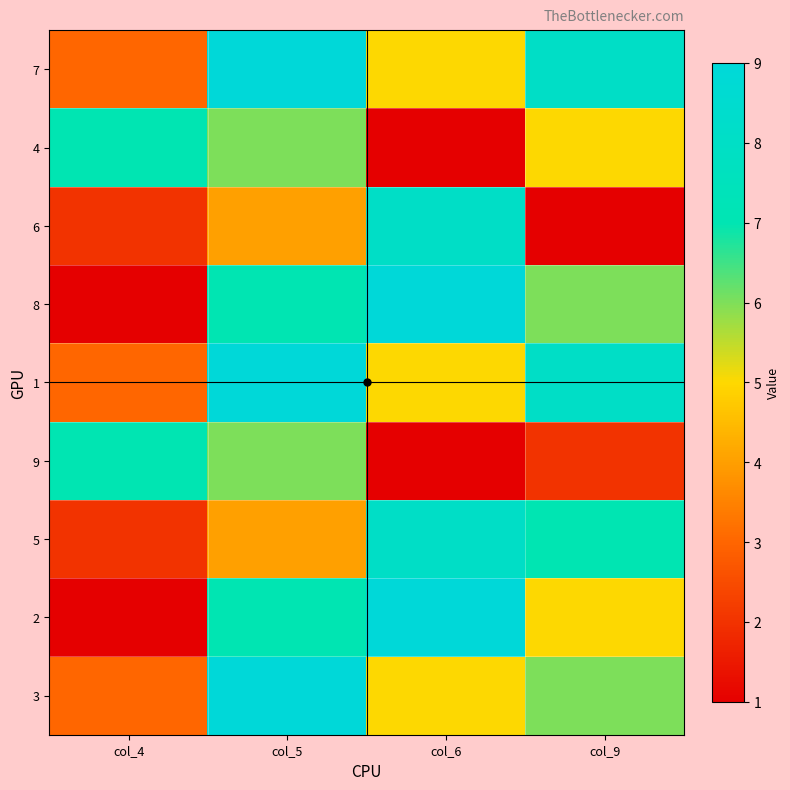

Reading right to left, list all the values displayed in this chart.

7: col_9=8	col_6=5	col_5=9	col_4=3
4: col_9=5	col_6=1	col_5=6	col_4=7
6: col_9=1	col_6=8	col_5=4	col_4=2
8: col_9=6	col_6=9	col_5=7	col_4=1
1: col_9=8	col_6=5	col_5=9	col_4=3
9: col_9=2	col_6=1	col_5=6	col_4=7
5: col_9=7	col_6=8	col_5=4	col_4=2
2: col_9=5	col_6=9	col_5=7	col_4=1
3: col_9=6	col_6=5	col_5=9	col_4=3